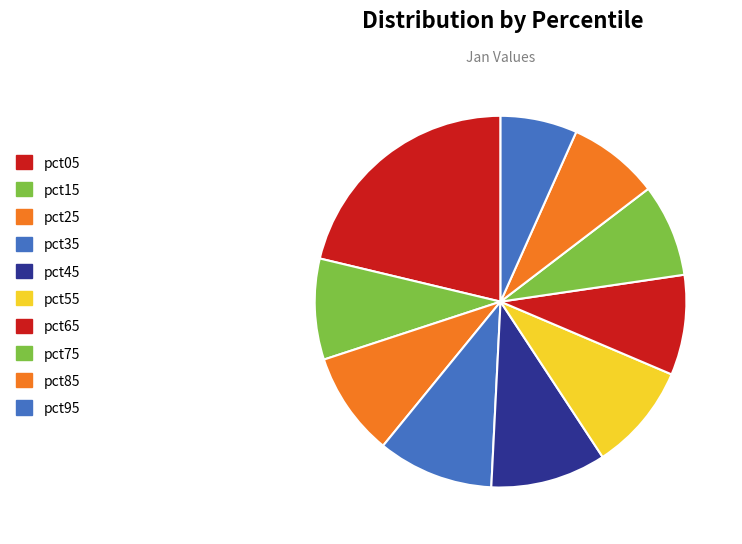

Is pct05 the majority of the pie?

No